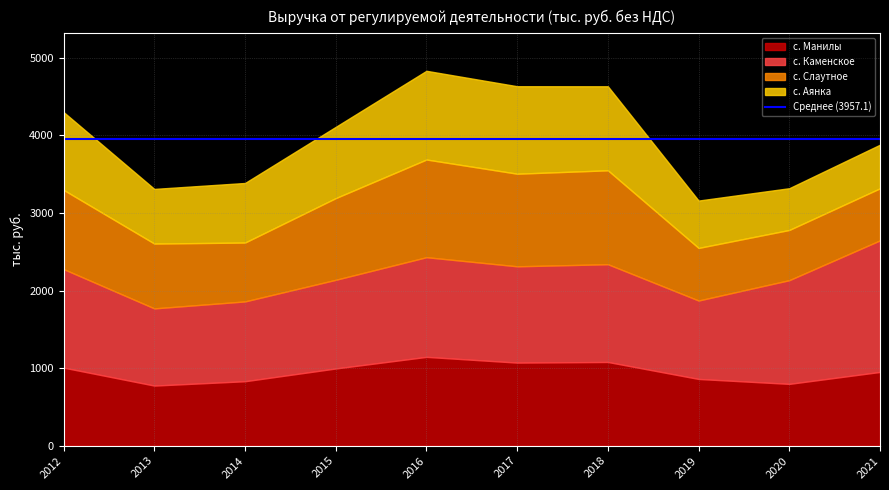

How many series are shown in this chart?

4